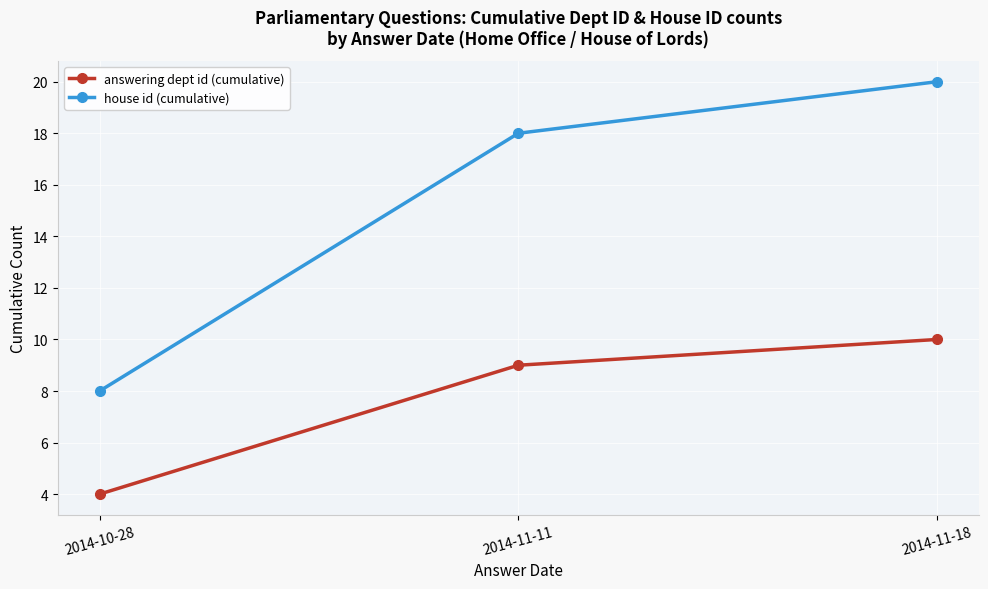

True or false: answering dept id (cumulative) has a value of 10 at 2014-11-18.

True